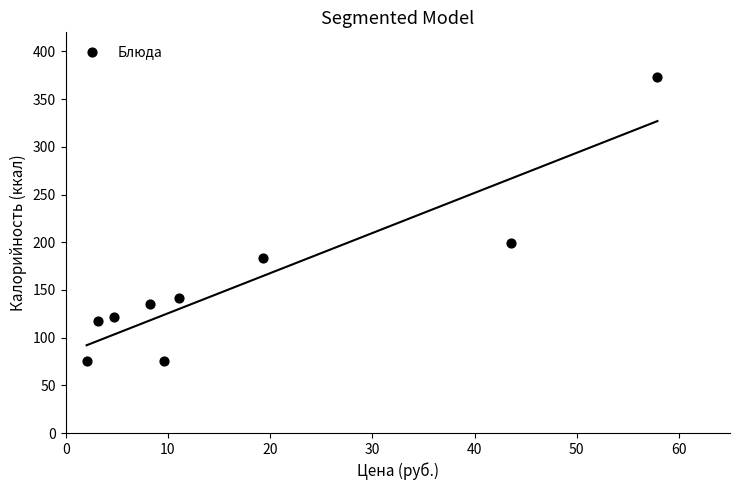

What Y value in the scatter plot is closest to 224?

199.0